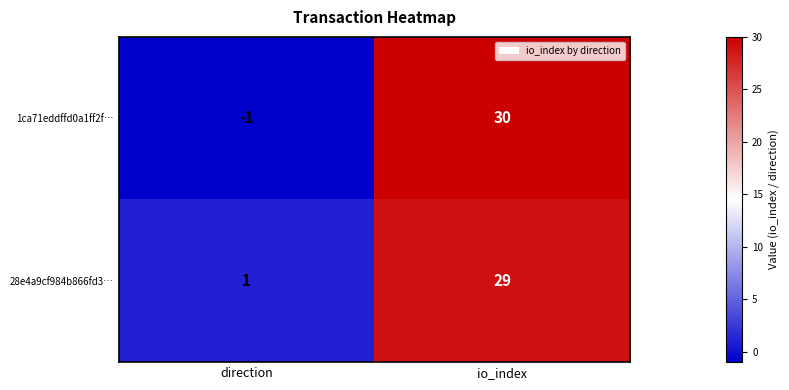

What is the sum of the 28e4a9cf984b866fd3… values at io_index and direction?

30